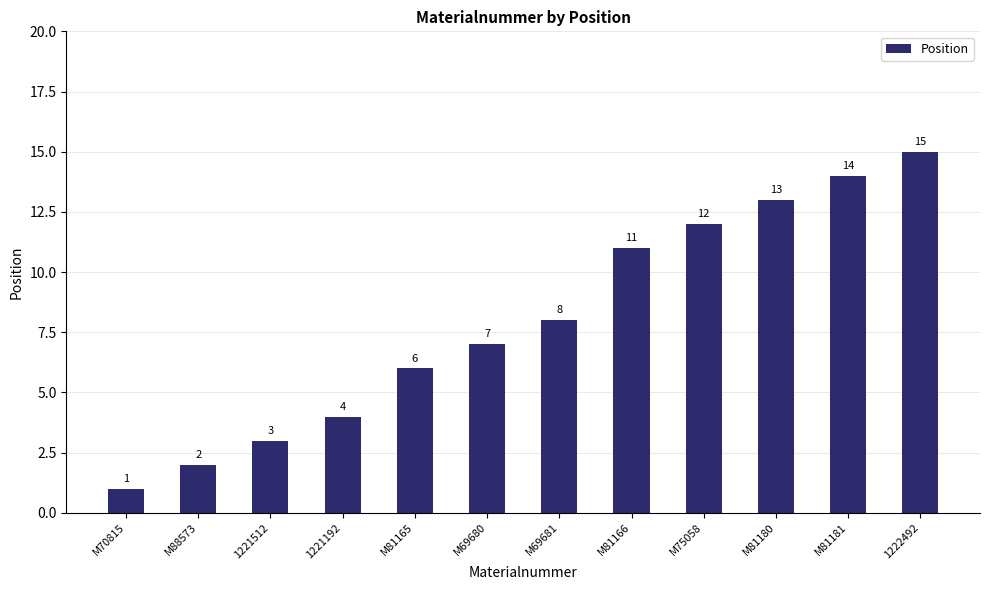

What is the difference between the second highest and second lowest values?

12